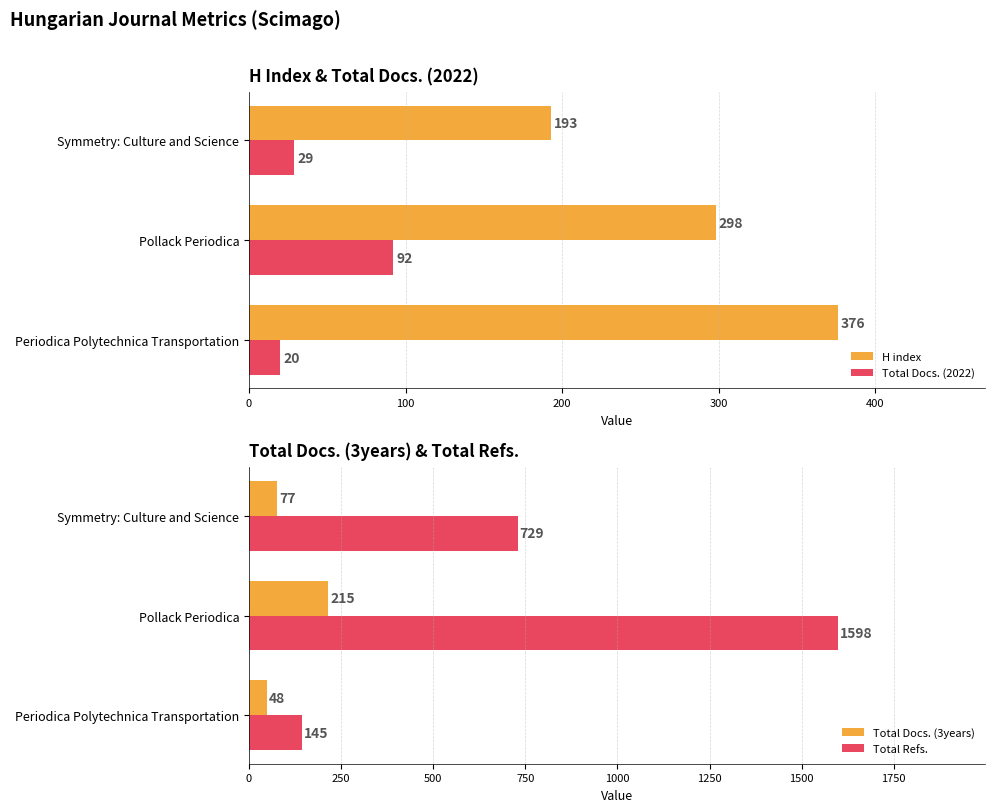

Is the value of Total Docs. (2022) at Periodica Polytechnica Transportation greater than the value of H index at Symmetry: Culture and Science?

No